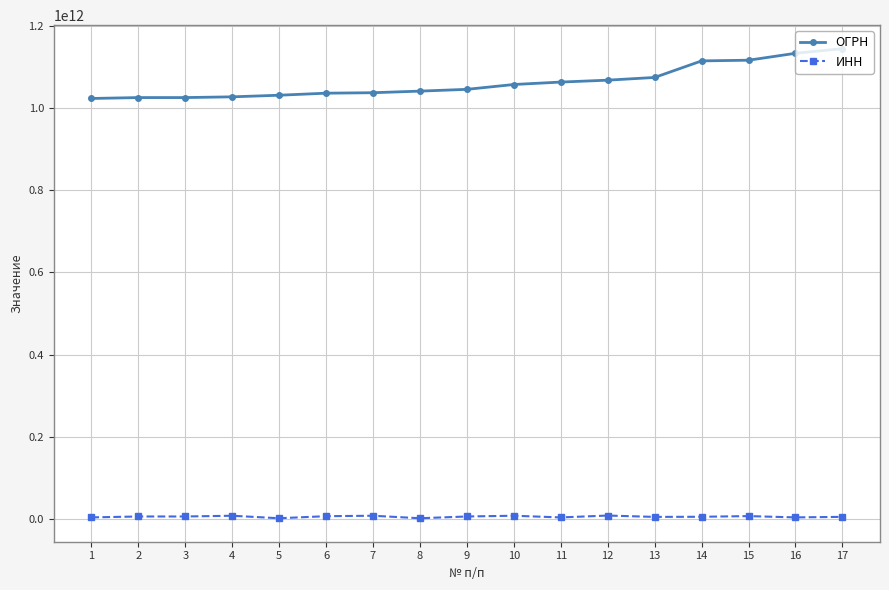

The value of ОГРН at 15 is 1116658023272. True or false?

True